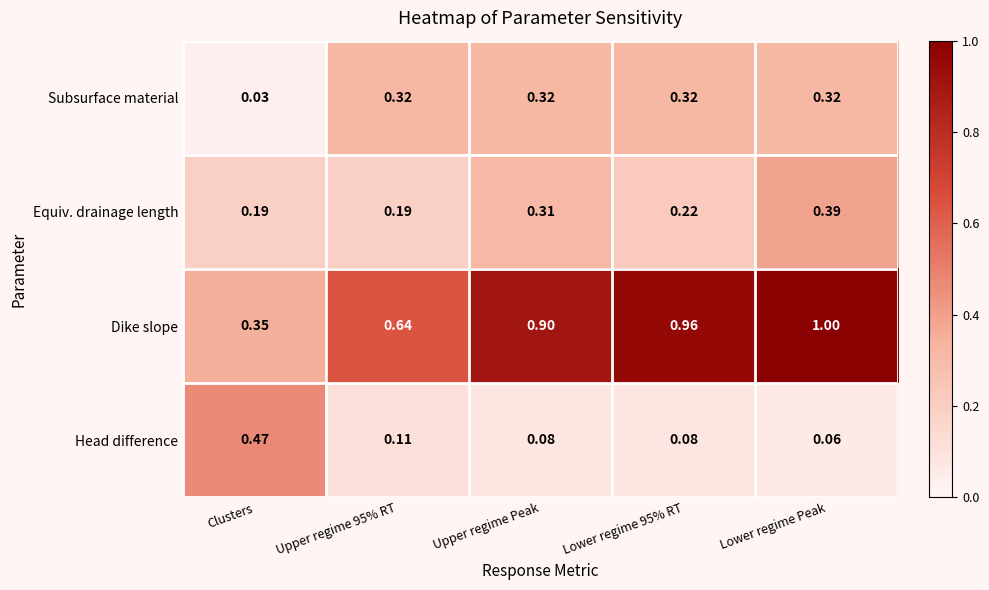

What is the total value across all series at Lower regime 95% RT?

1.6